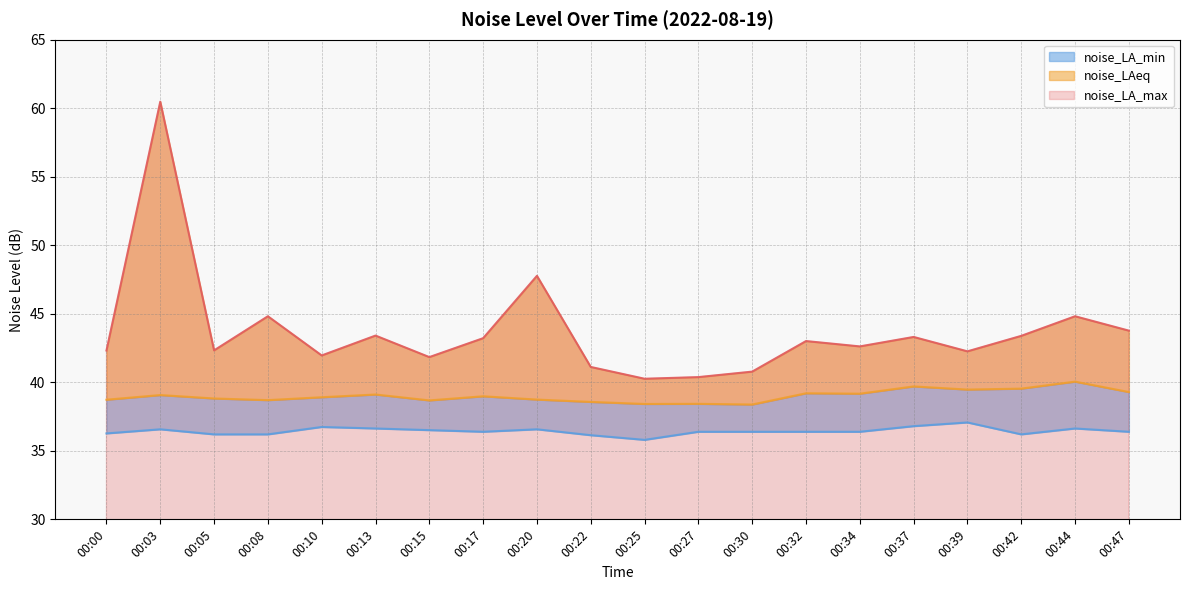

Reading left to right, list all the values displayed in this chart.

noise_LA_max: 42.3	60.5	42.3	44.8	42.0	43.4	41.8	43.2	47.8	41.1	40.3	40.4	40.8	43.0	42.6	43.3	42.3	43.4	44.8	43.8
noise_LAeq: 38.7	39.1	38.8	38.7	38.9	39.1	38.7	39.0	38.7	38.6	38.4	38.4	38.4	39.2	39.2	39.7	39.5	39.5	40.0	39.3
noise_LA_min: 36.3	36.6	36.2	36.2	36.7	36.6	36.5	36.4	36.6	36.1	35.8	36.4	36.4	36.4	36.4	36.8	37.1	36.2	36.6	36.4